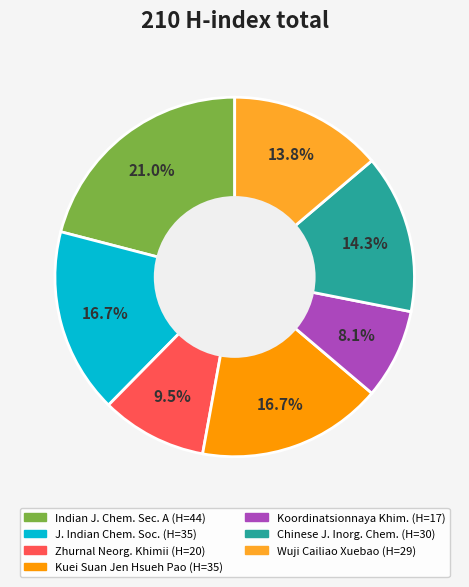

Is there any slice that represents more than half of the pie?

No